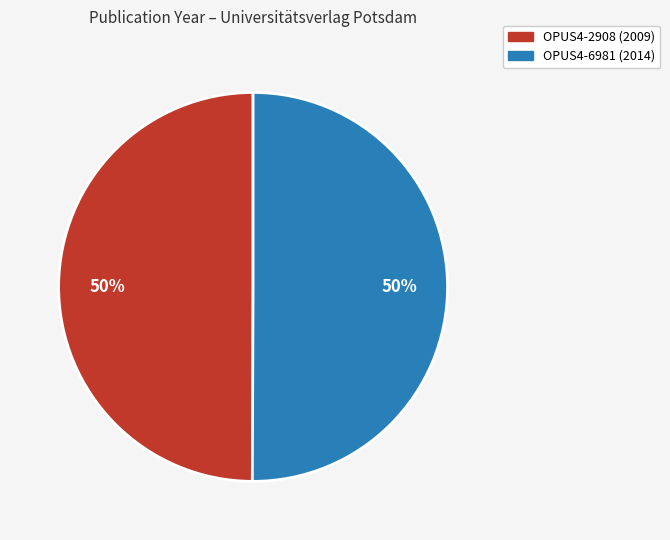

To the nearest percent, what is the average slice percentage?

50%